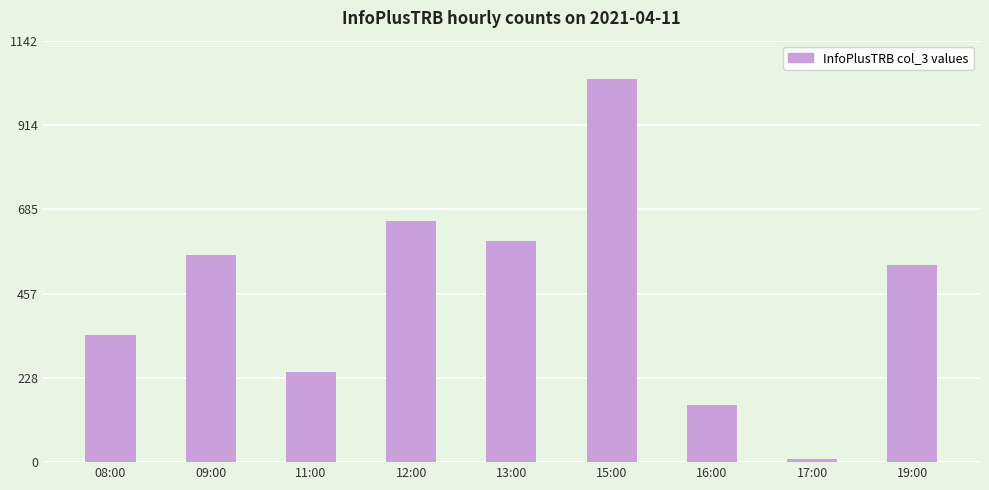

What is the smallest value displayed?

9